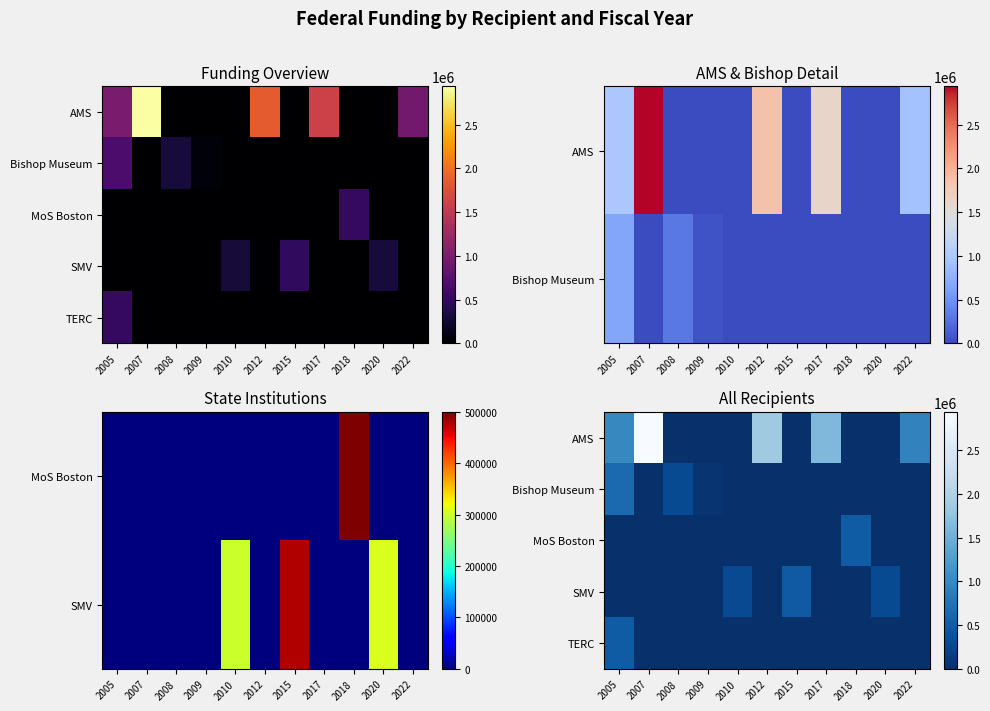

List the series in order of their peak value, highest first.

AMS, Bishop Museum, MoS Boston, TERC, SMV